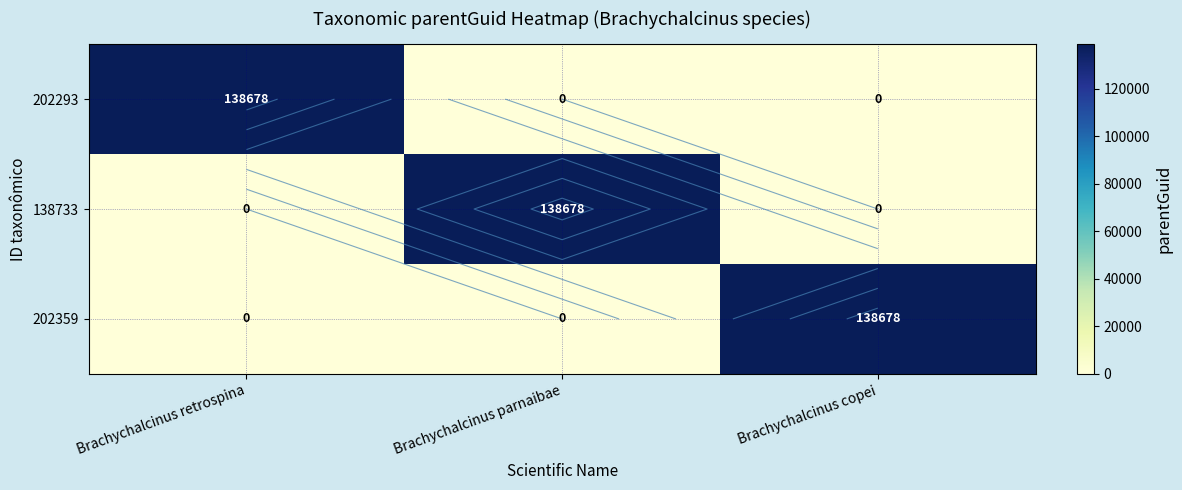

What is the greatest value displayed?

138678